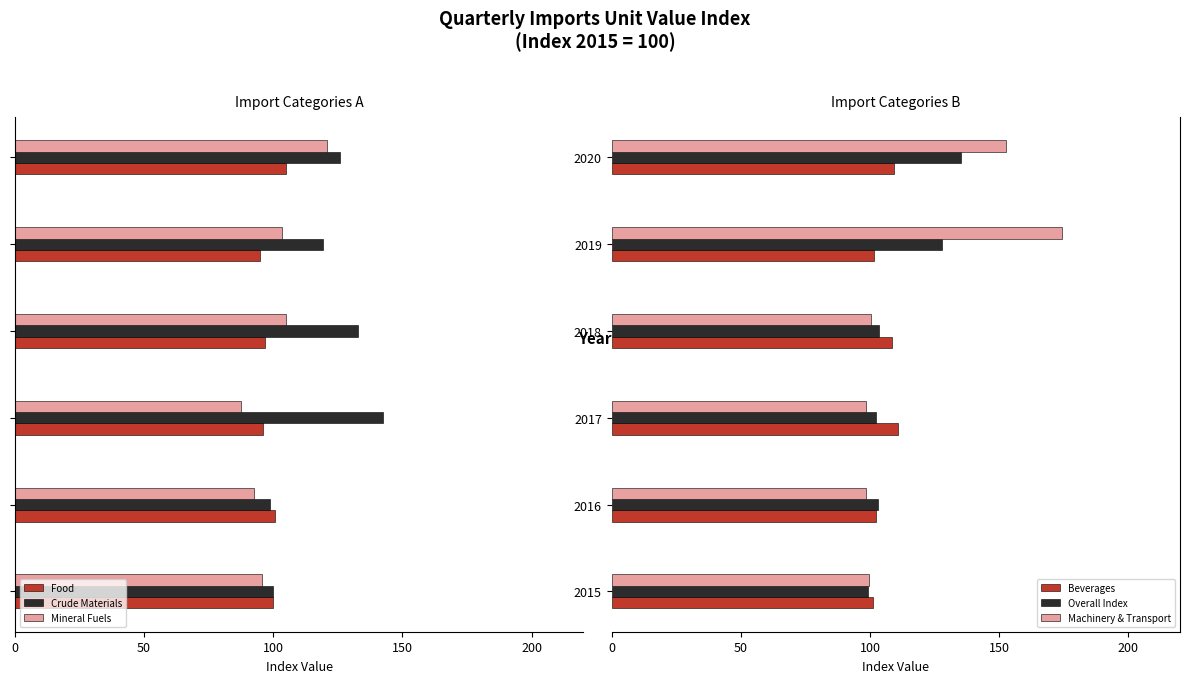

What is the sum of all Machinery & Transport values?

723.8